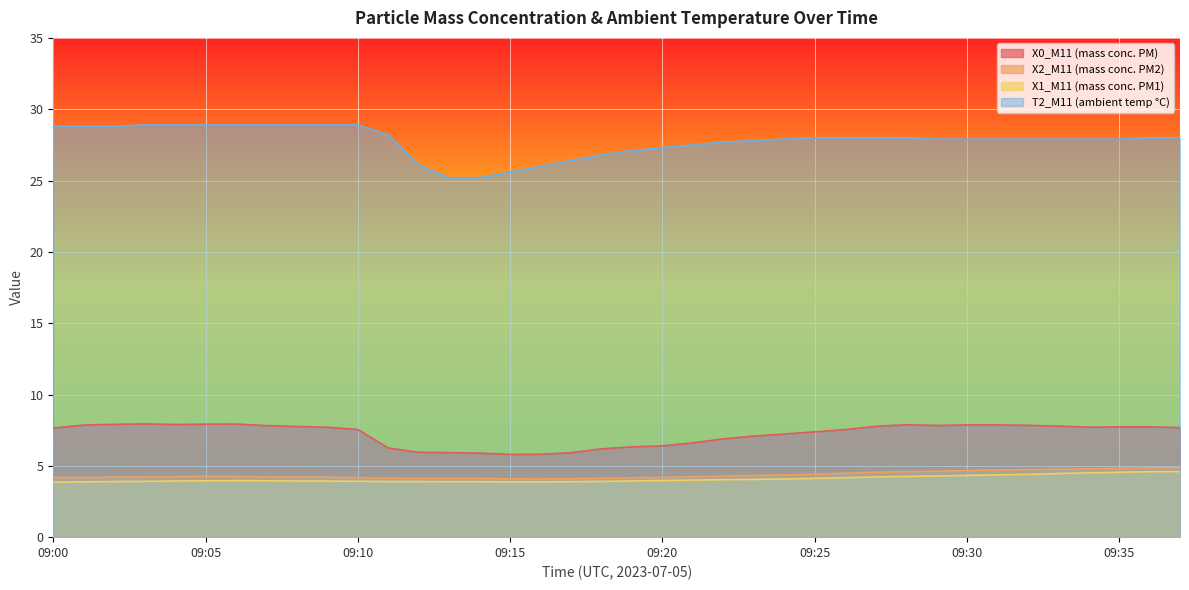

How many lines are shown in the chart?

4